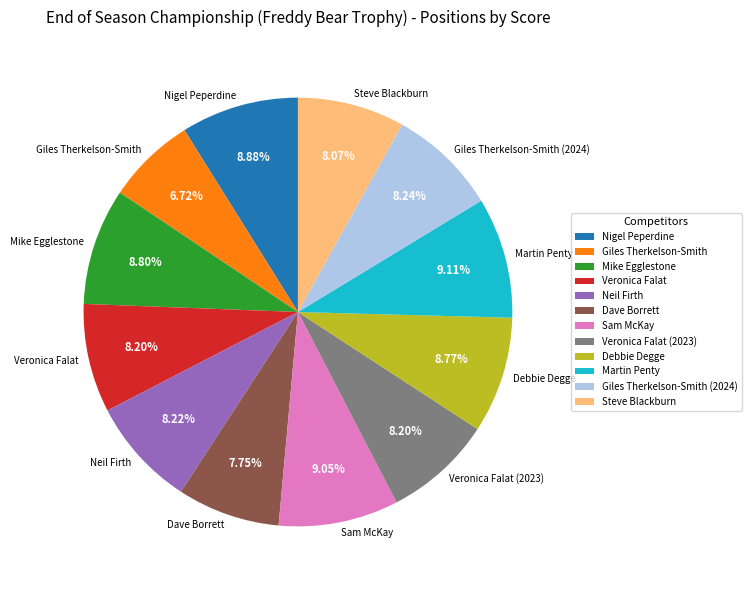

To the nearest percent, what is the difference between the largest and smallest slice percentages?

2%